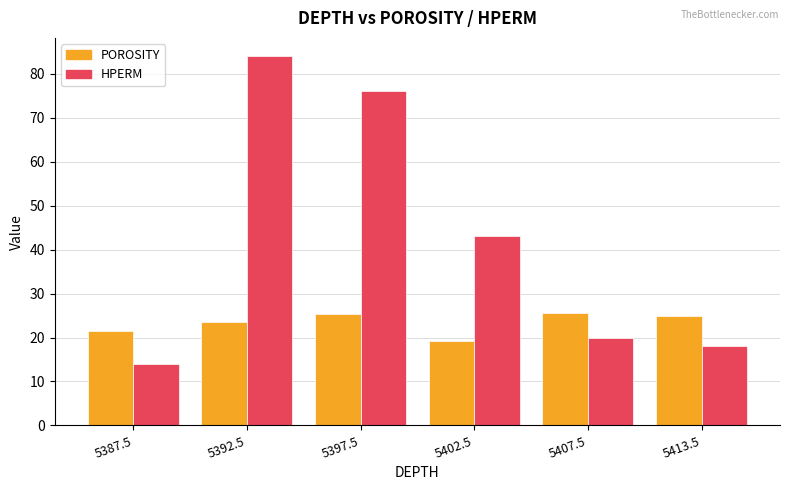

How many values in the HPERM series are below 43?

3